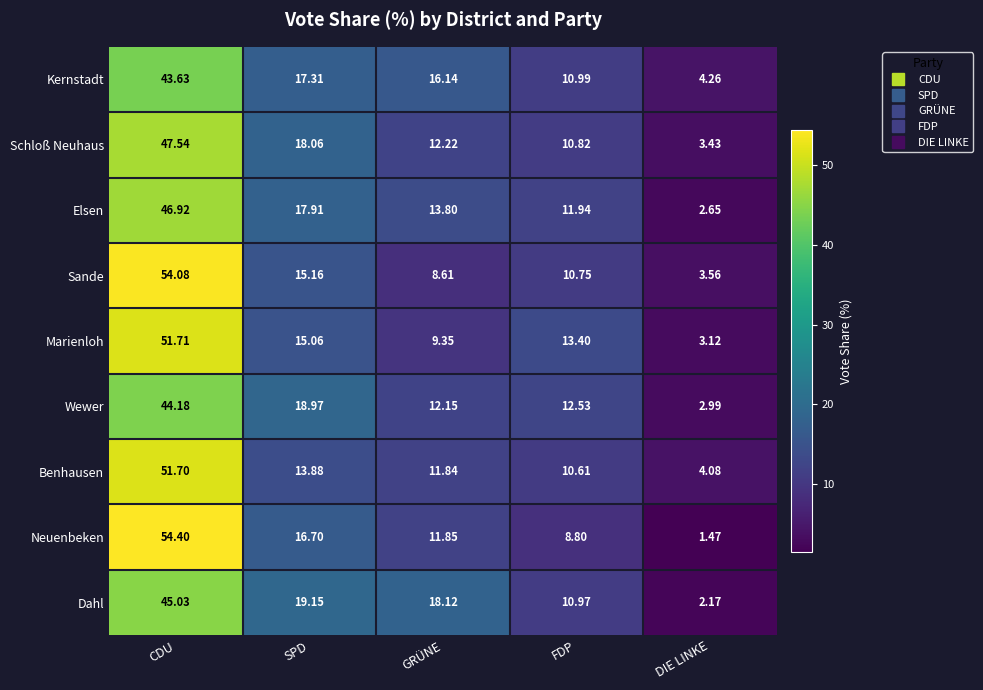

Which series has the widest spread of values?

Neuenbeken